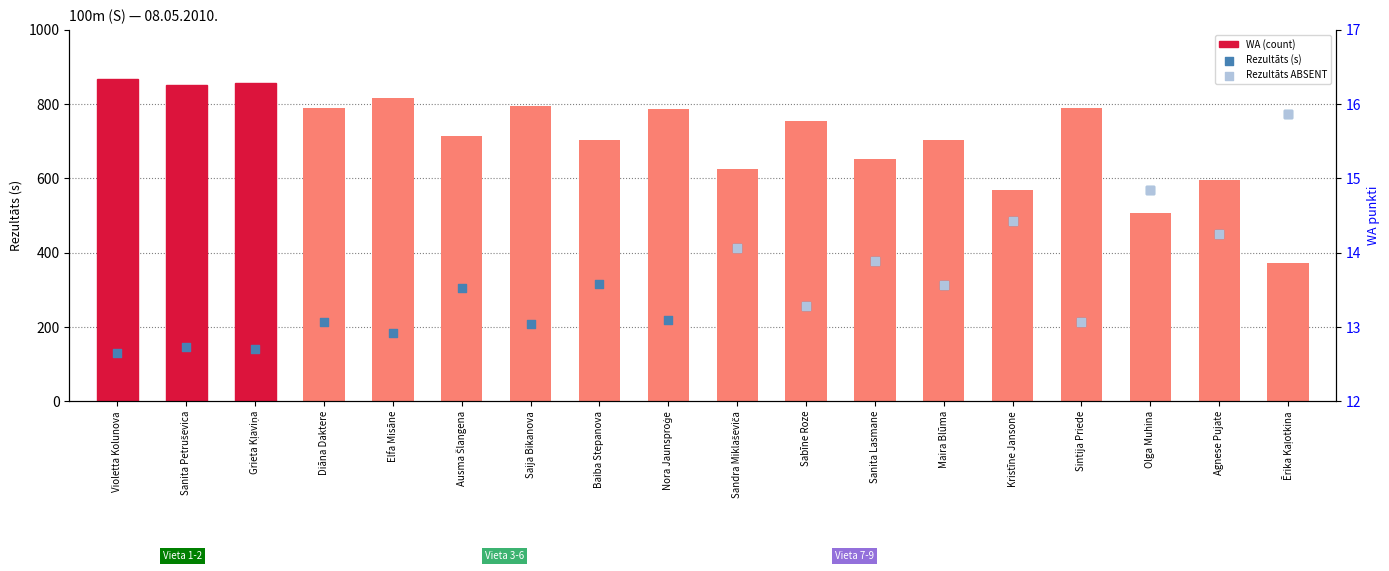

Which series reaches the maximum Y coordinate?

WA